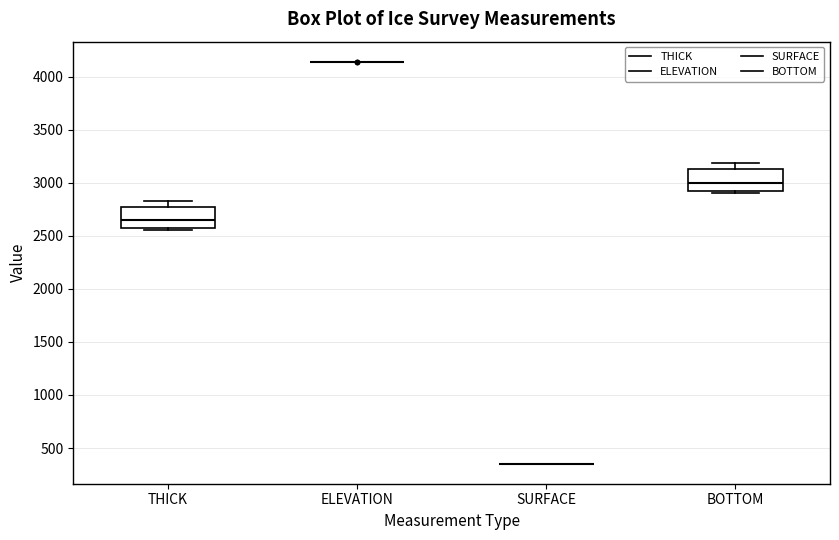

Where does the median line of the box for BOTTOM sit on the y-axis? The values are not printed on the chart, so give them approximately, as read against the axis.

3000